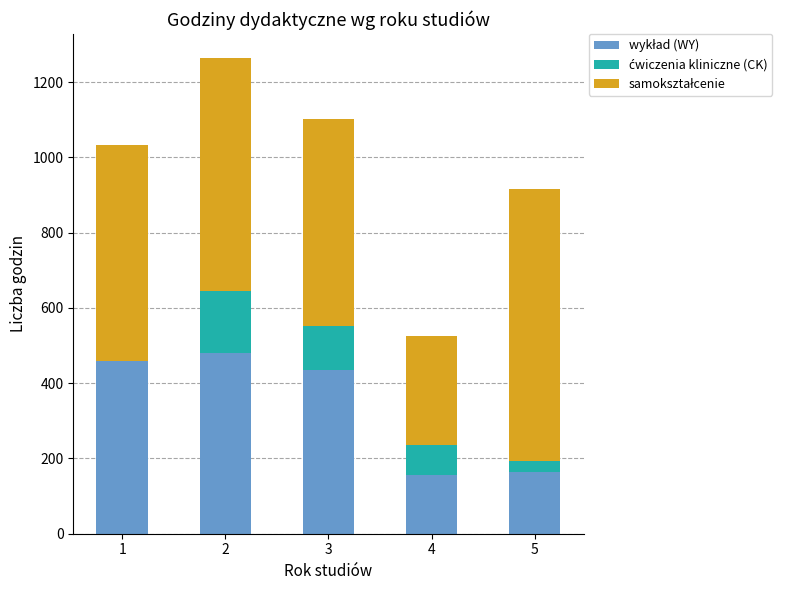

Are the bars grouped side by side (vs. stacked)?

No